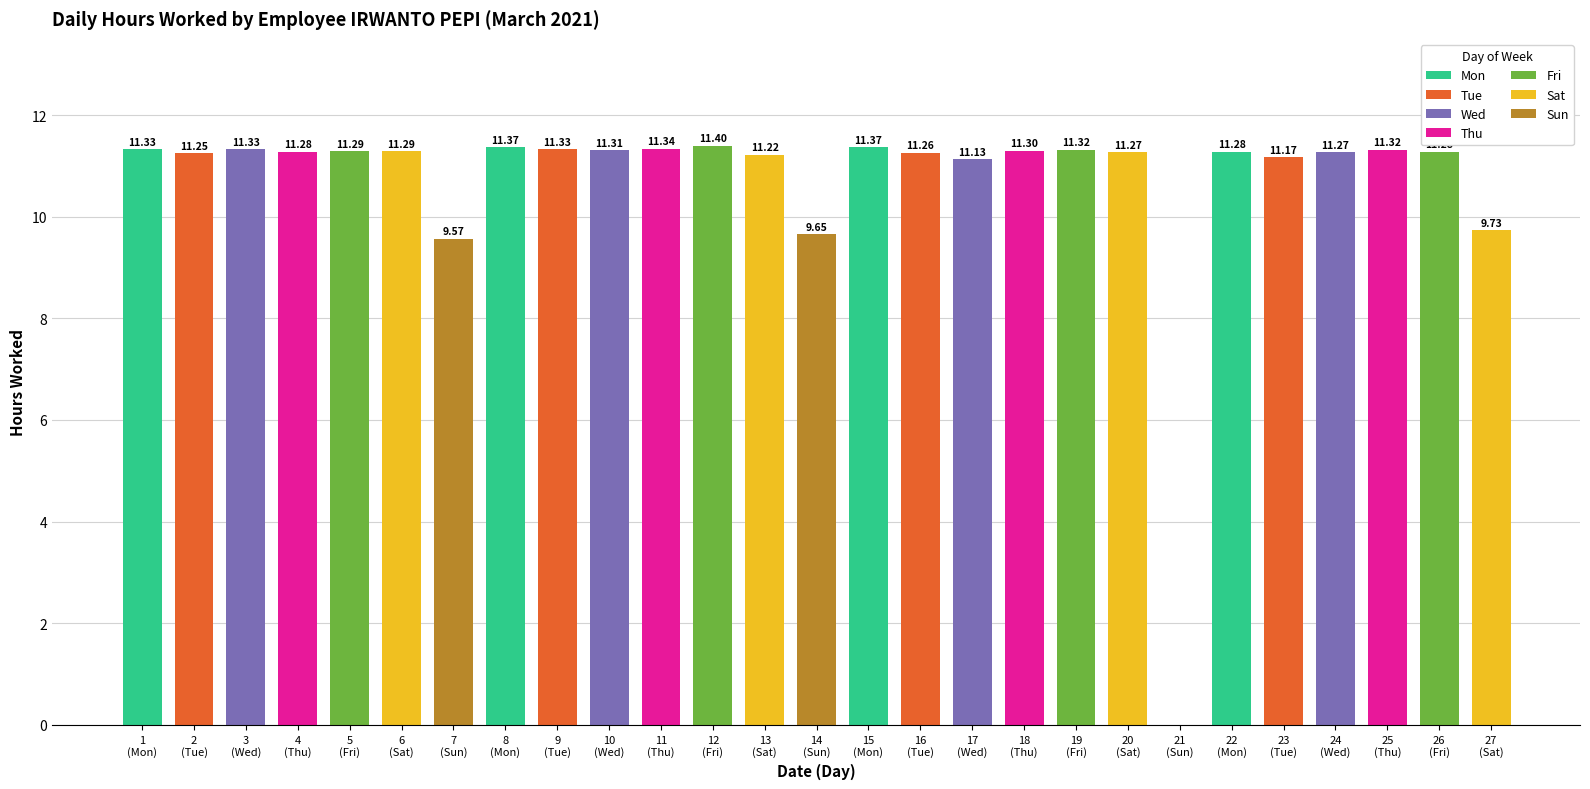

Where is the data nearest to the value 5?

7
(Sun)